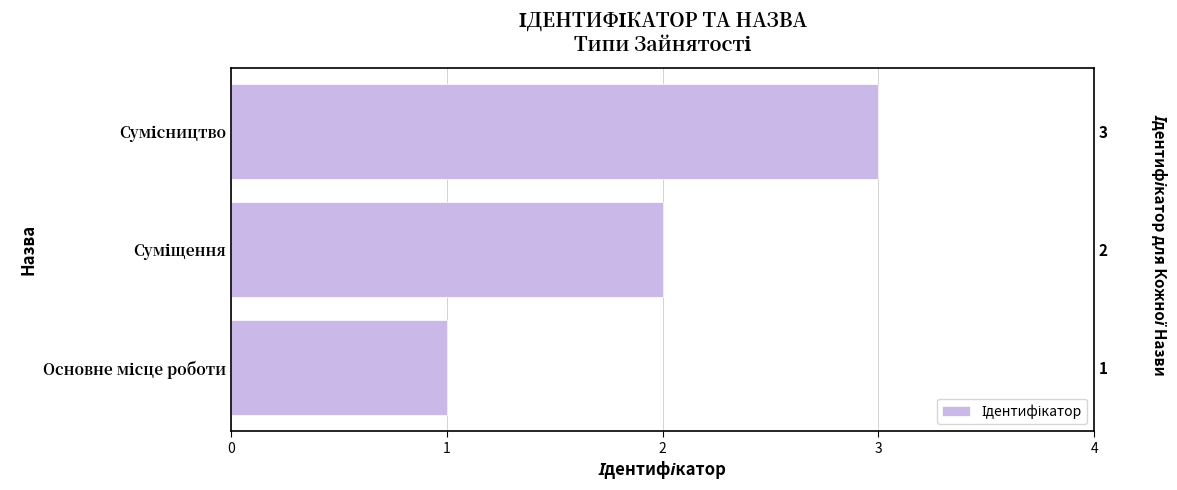

Reading left to right, what are all the values shown in this chart?

1	2	3